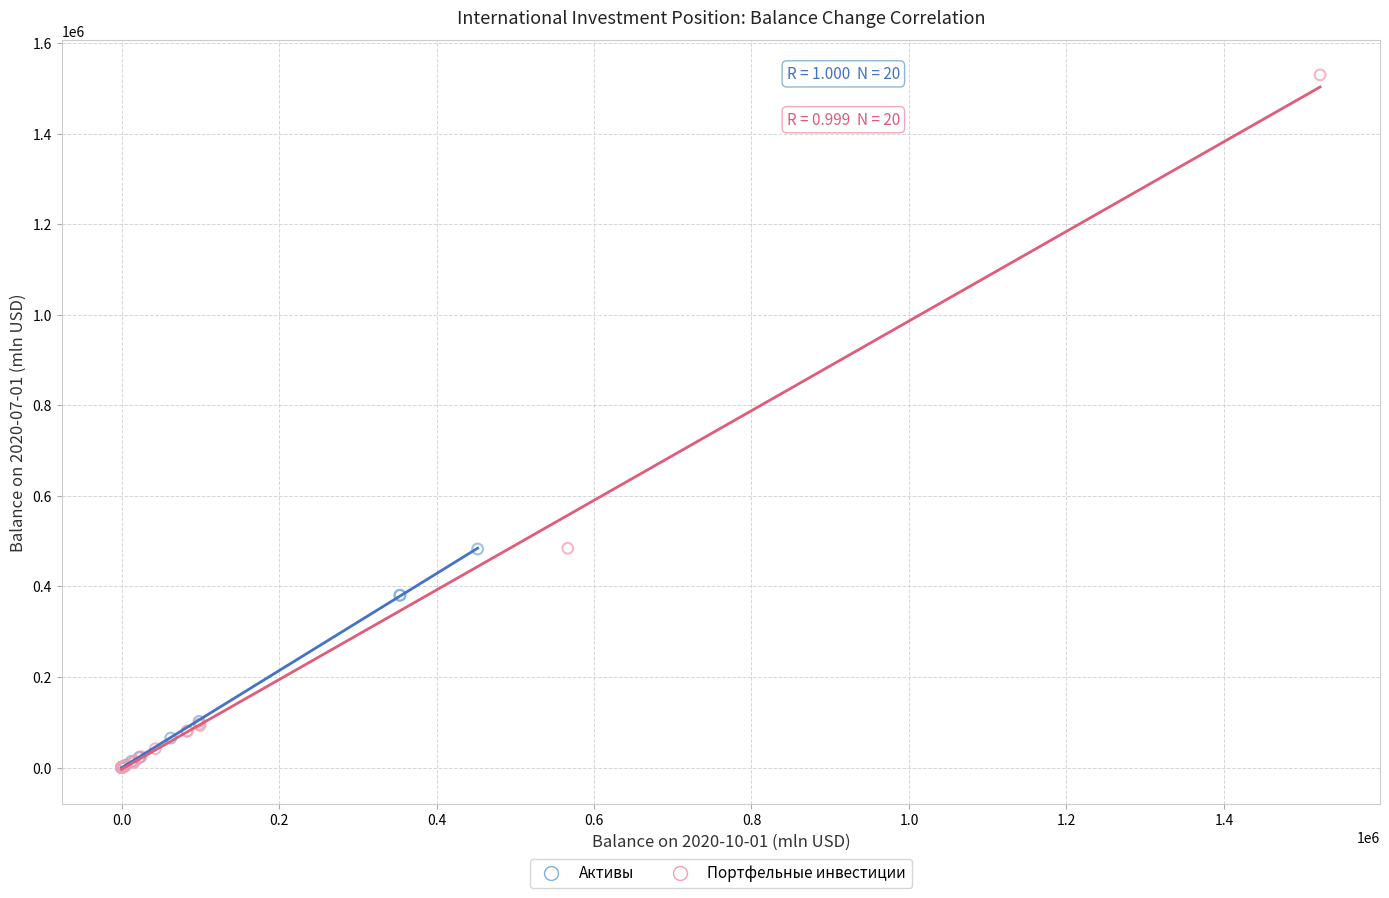

What are all the series names shown in the legend?

Активы, Портфельные инвестиции